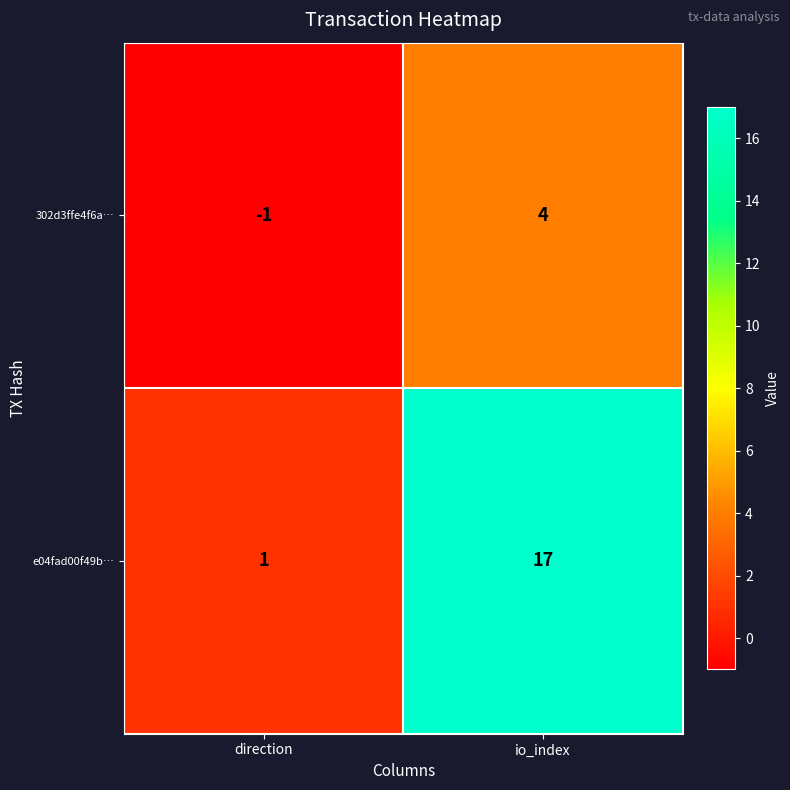

Reading left to right, extract all data points from this chart.

302d3ffe4f6a…: direction=-1	io_index=4
e04fad00f49b…: direction=1	io_index=17